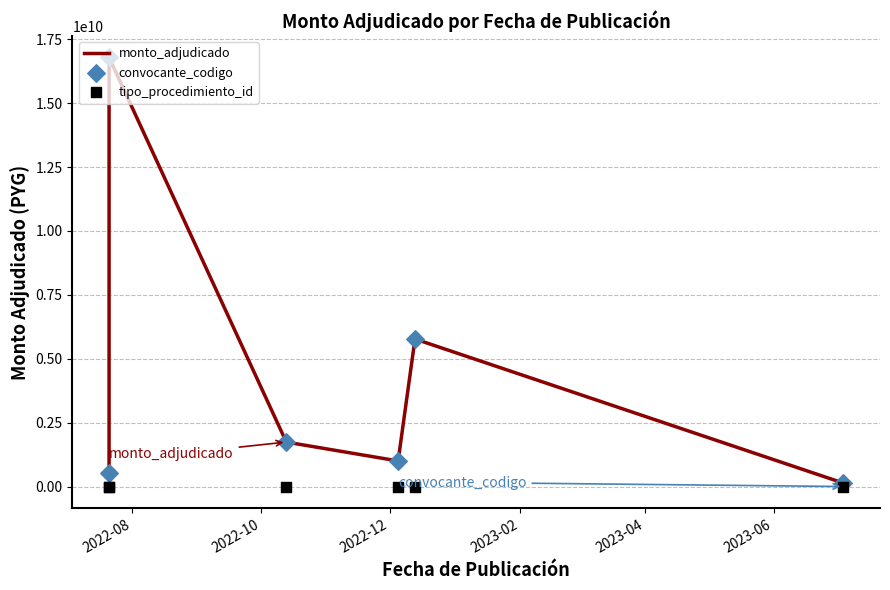

What is the total value across all series at 2023-04?

11544001017